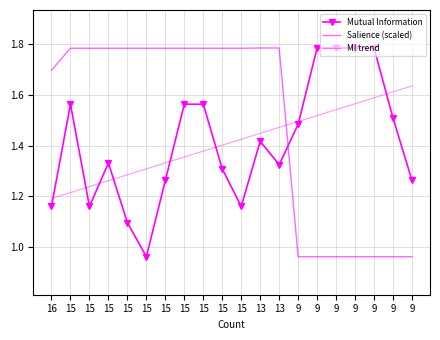

What is the sum of the Mutual Information values at 13 and 15?

2.7